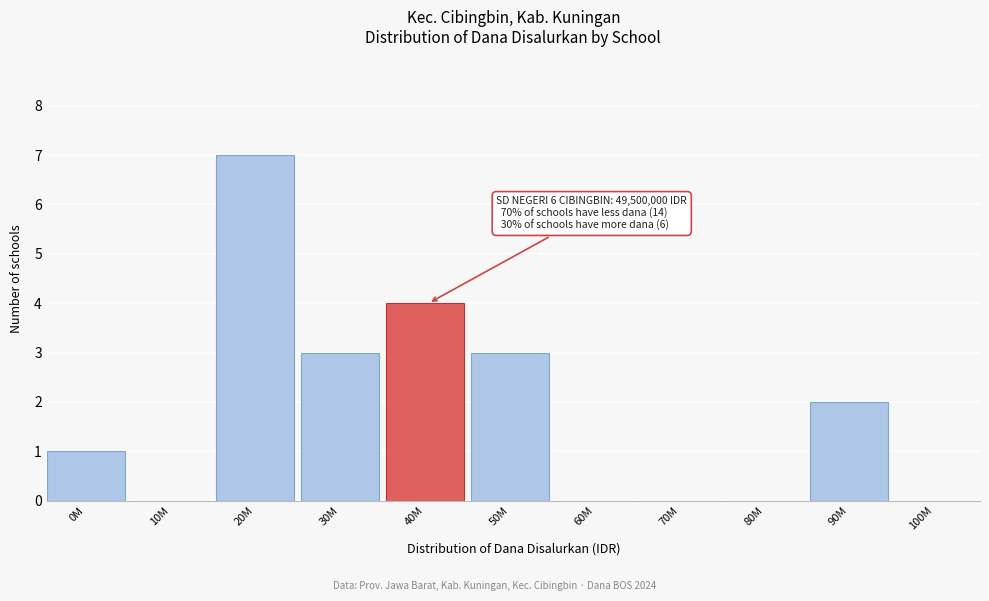

Reading left to right, list all the values displayed in this chart.

0M=1	10M=0	20M=7	30M=3	40M=4	50M=3	60M=0	70M=0	80M=0	90M=2	100M=0